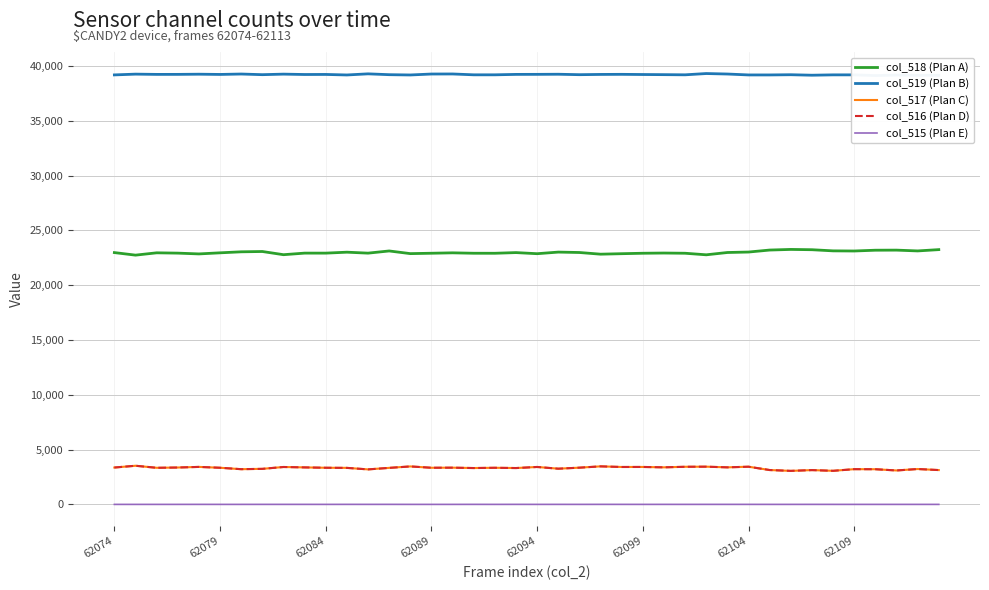

True or false: col_519 (Plan B) and col_516 (Plan D) intersect in this chart.

False